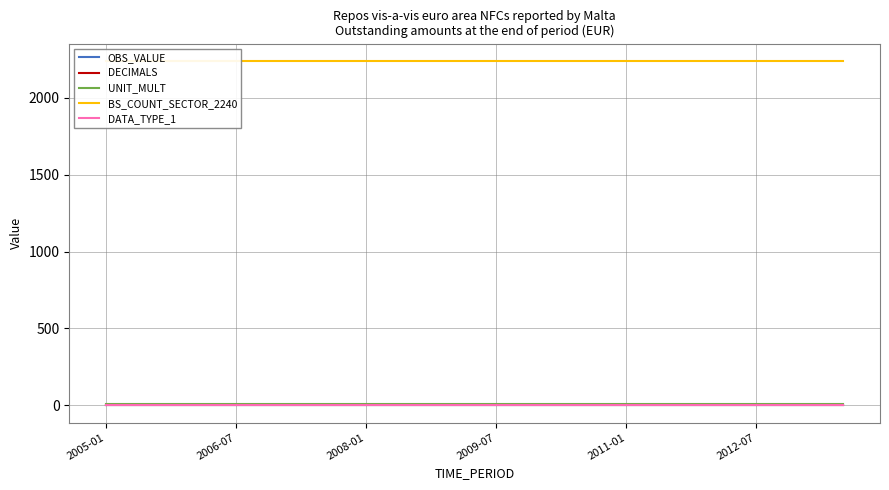

What is the label of the 3rd point from the left?

2008-01